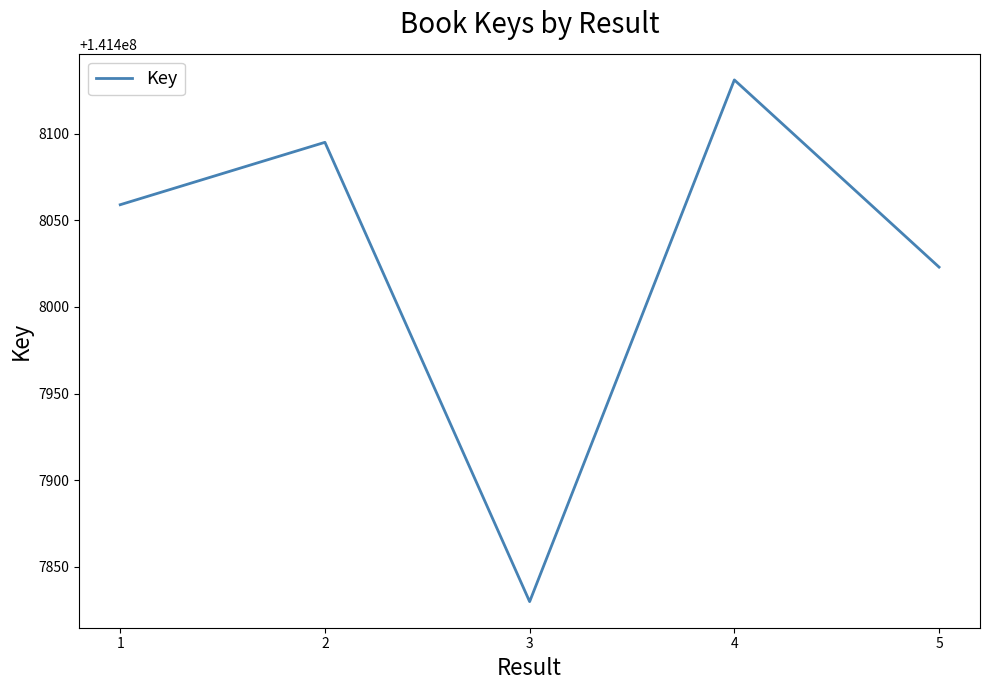

The value at 1 is 82315448. True or false?

False